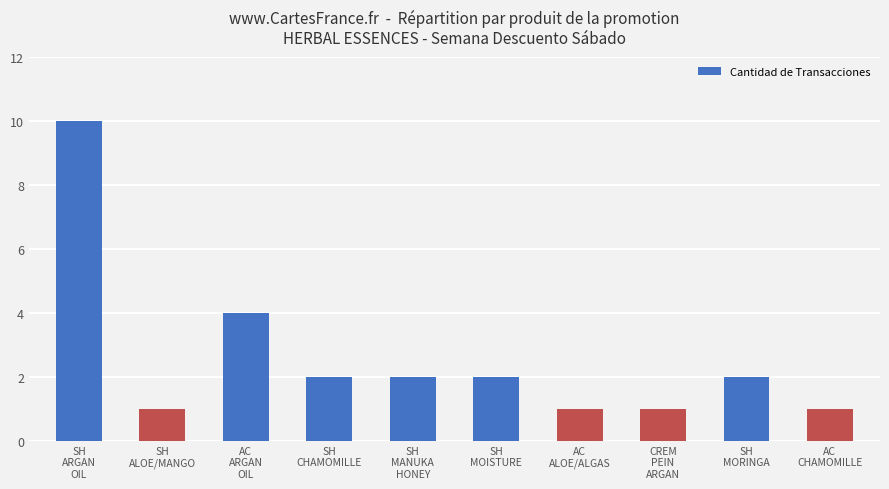

Does the chart contain stacked bars?

No